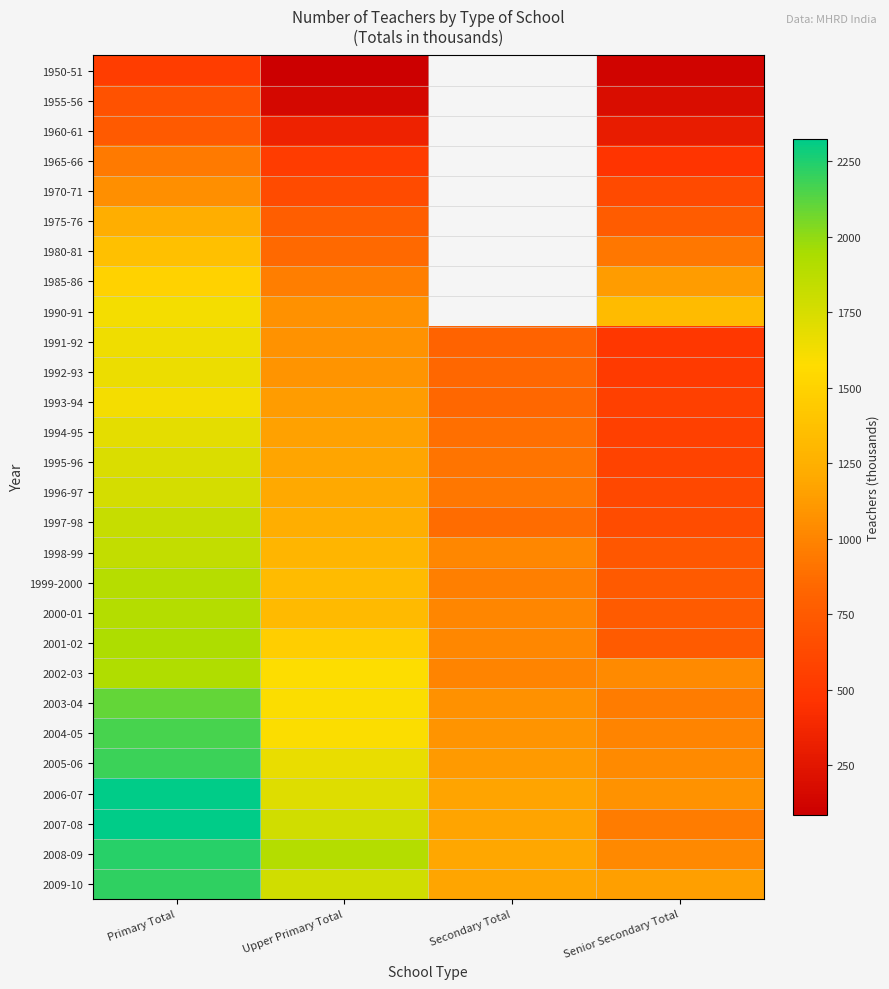

At how many categories does at least one series exceed 2155?

1